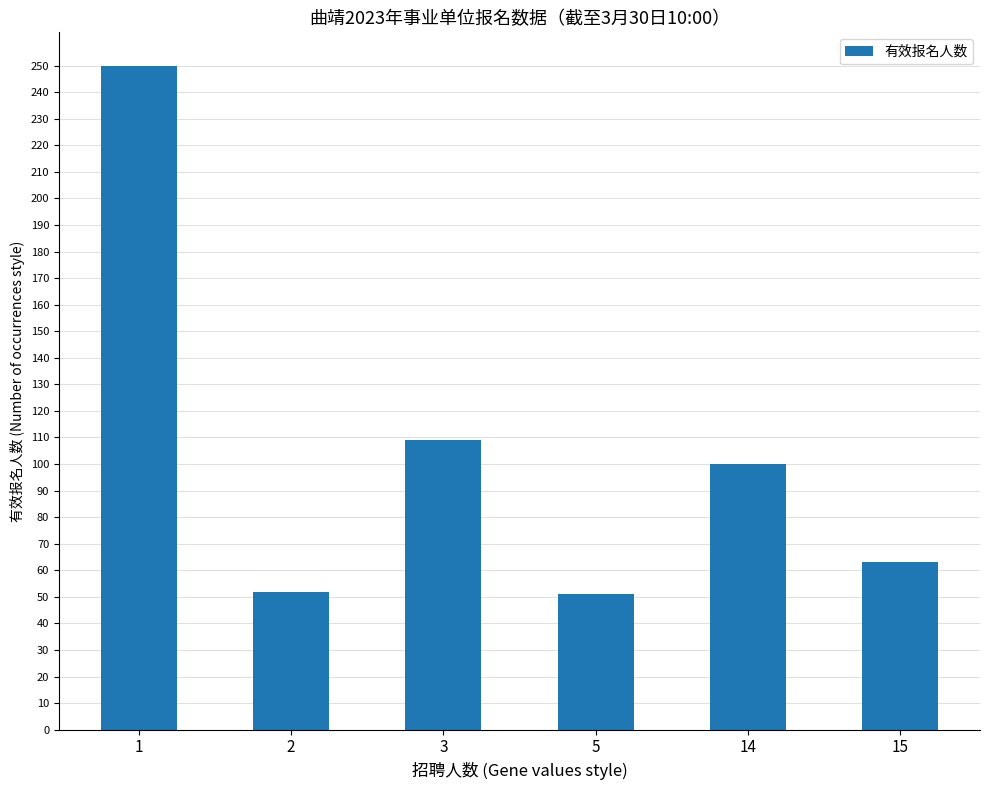

Is it true that the value at 1 is 336?

False